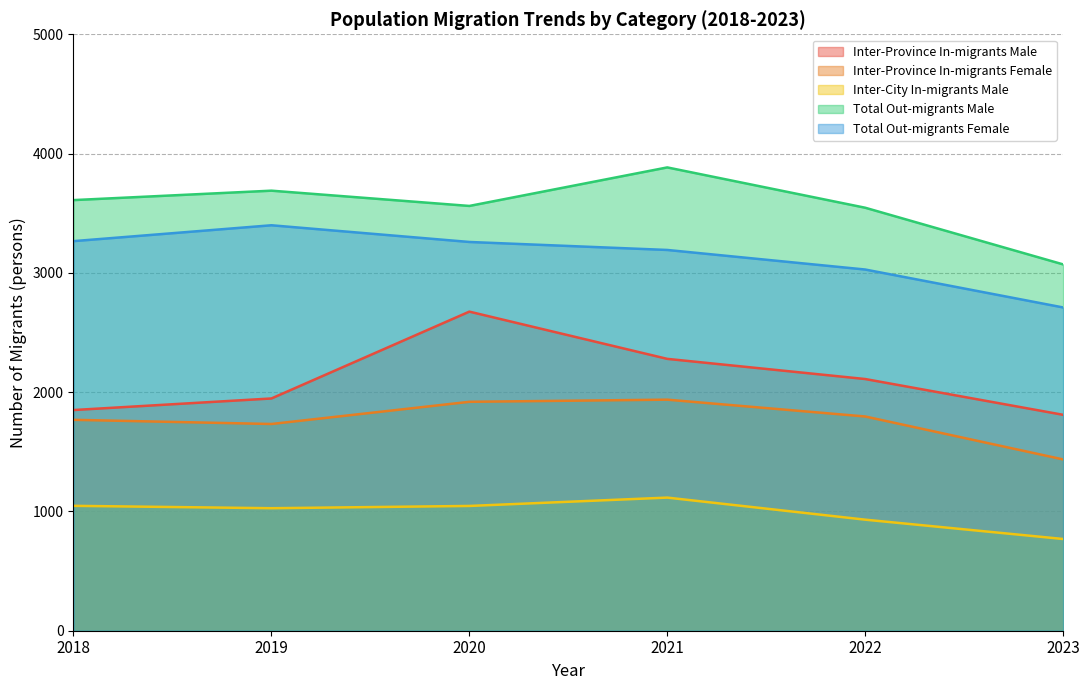

What is the greatest value displayed?

3884